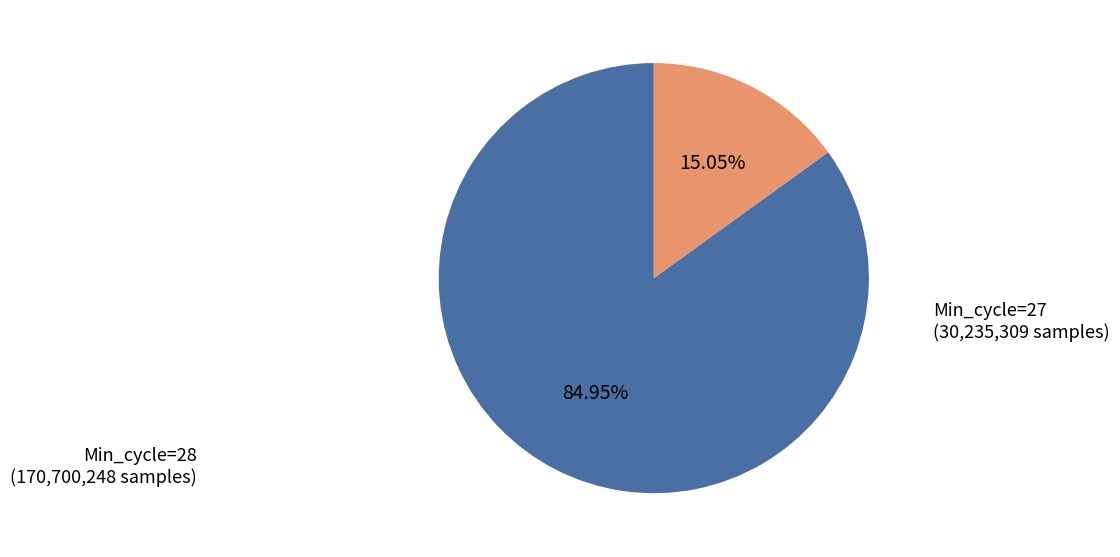

Is there a majority slice in this chart?

Yes